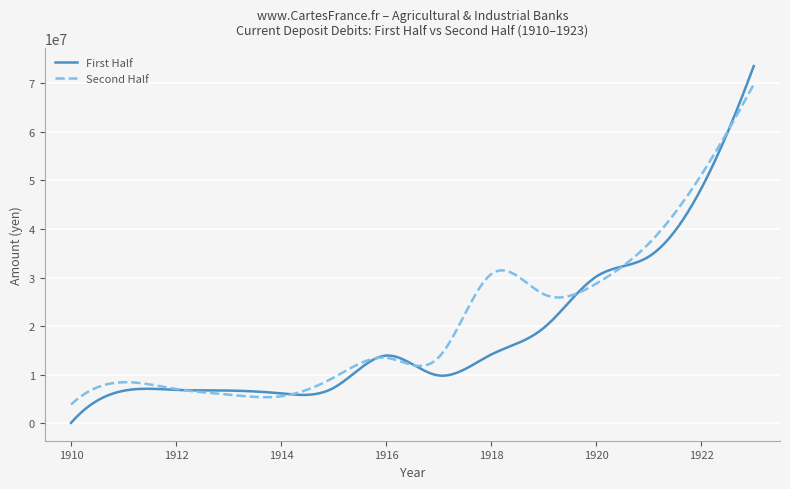

Which series has the largest range (max minus min)?

First Half